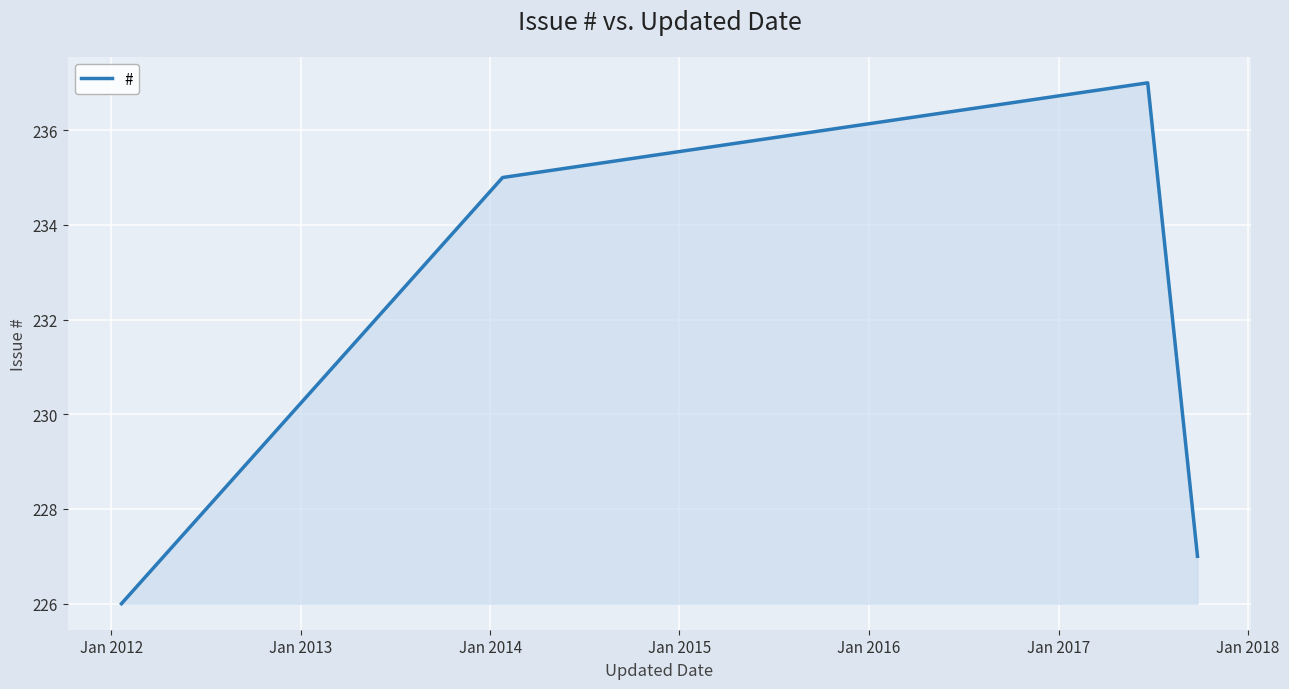

True or false: the data has more than 0 interior local peaks.

True